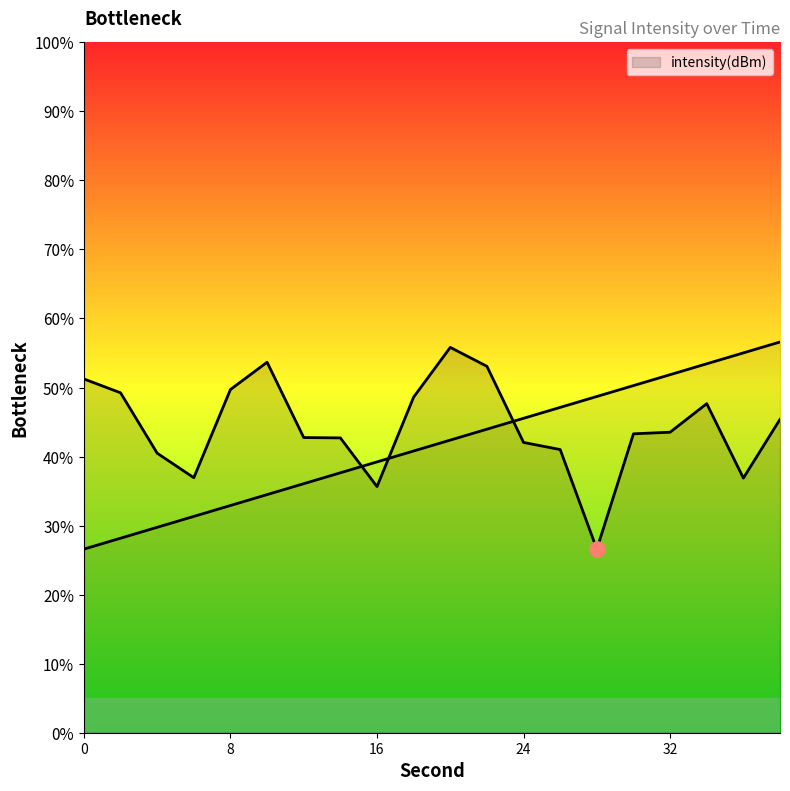

What is the ratio of the value at 2 to the value at 20?

0.9